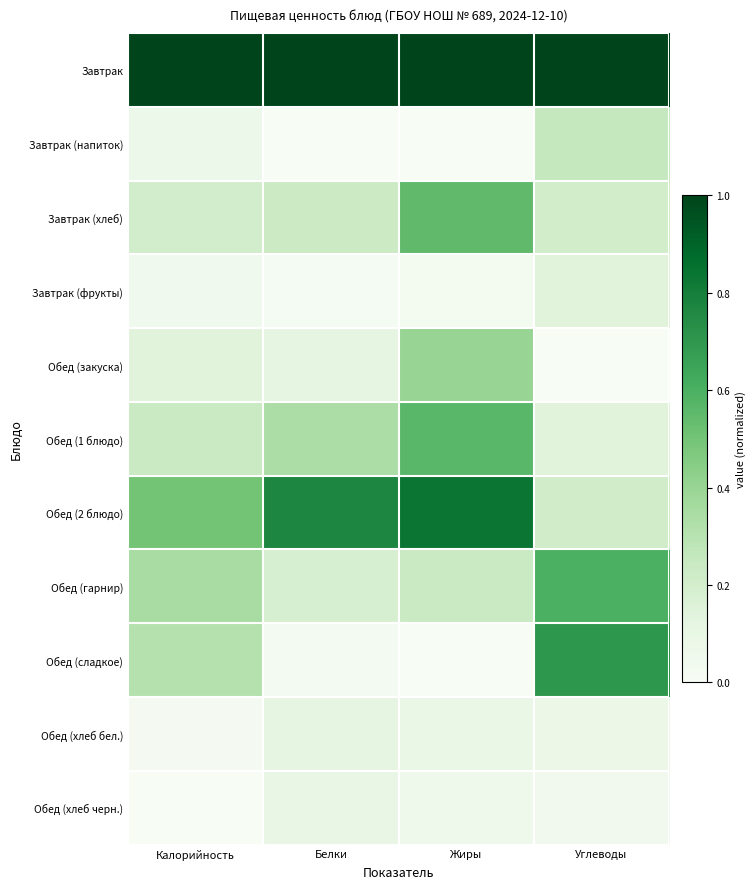

Reading right to left, transcribe all the data shown in this chart.

Завтрак: Углеводы=1.0	Жиры=1.0	Белки=1.0	Калорийность=1.0
Завтрак (напиток): Углеводы=0.2	Жиры=0.0	Белки=0.0	Калорийность=0.1
Завтрак (хлеб): Углеводы=0.2	Жиры=0.5	Белки=0.2	Калорийность=0.2
Завтрак (фрукты): Углеводы=0.1	Жиры=0.0	Белки=0.0	Калорийность=0.0
Обед (закуска): Углеводы=0.0	Жиры=0.4	Белки=0.1	Калорийность=0.1
Обед (1 блюдо): Углеводы=0.1	Жиры=0.6	Белки=0.3	Калорийность=0.2
Обед (2 блюдо): Углеводы=0.2	Жиры=0.8	Белки=0.8	Калорийность=0.5
Обед (гарнир): Углеводы=0.6	Жиры=0.2	Белки=0.2	Калорийность=0.3
Обед (сладкое): Углеводы=0.7	Жиры=0.0	Белки=0.0	Калорийность=0.3
Обед (хлеб бел.): Углеводы=0.1	Жиры=0.1	Белки=0.1	Калорийность=0.0
Обед (хлеб черн.): Углеводы=0.0	Жиры=0.1	Белки=0.1	Калорийность=0.0